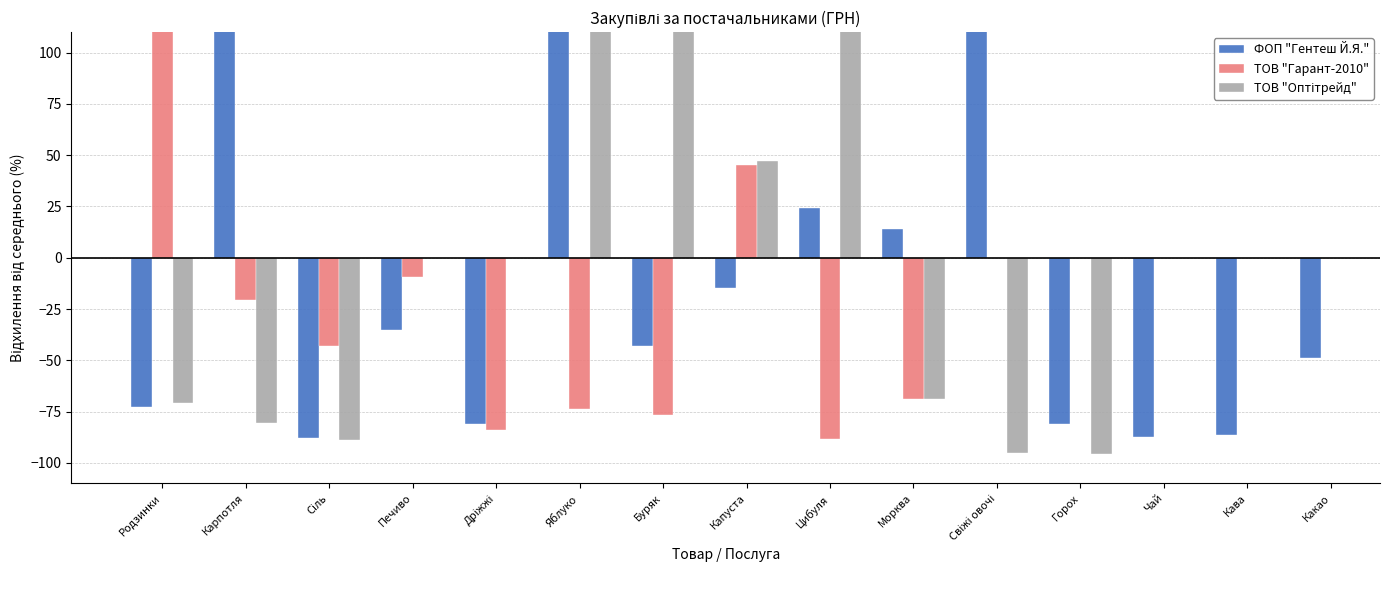

How many values in ТОВ "Оптітрейд" are above zero?

4